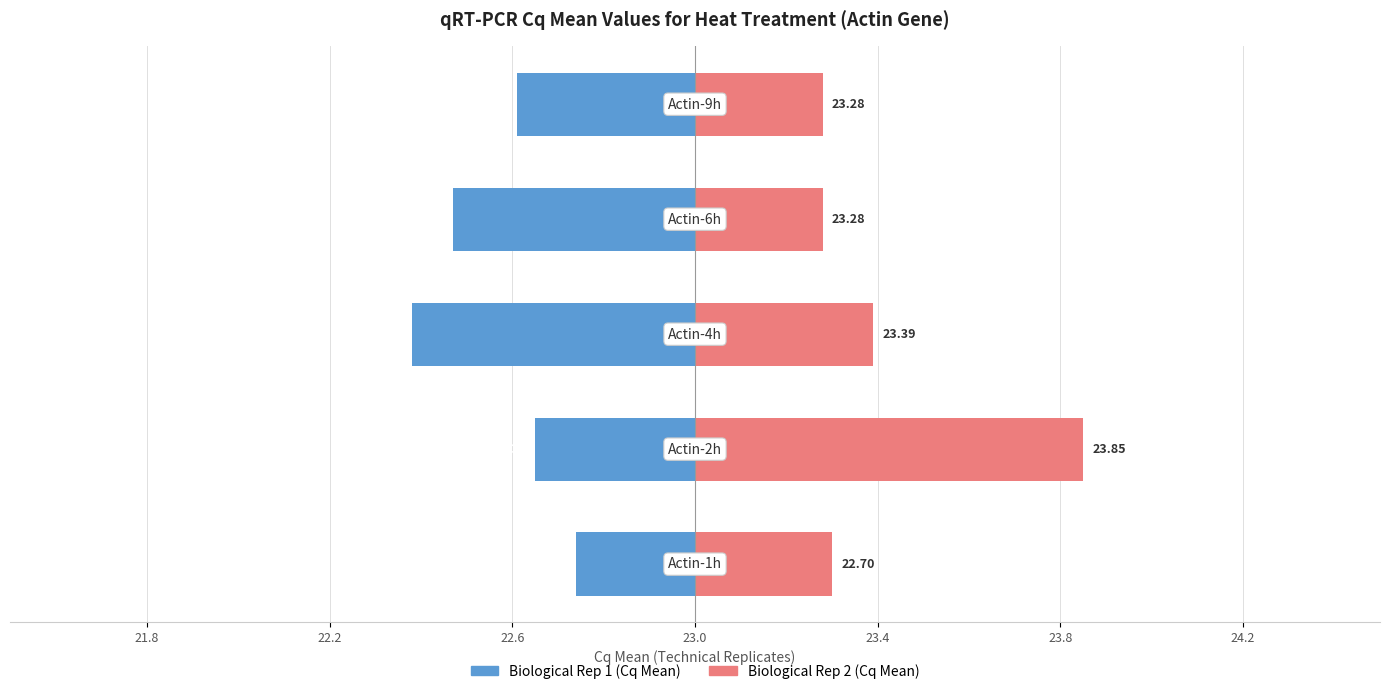

At how many categories does at least one series exceed 0?

5